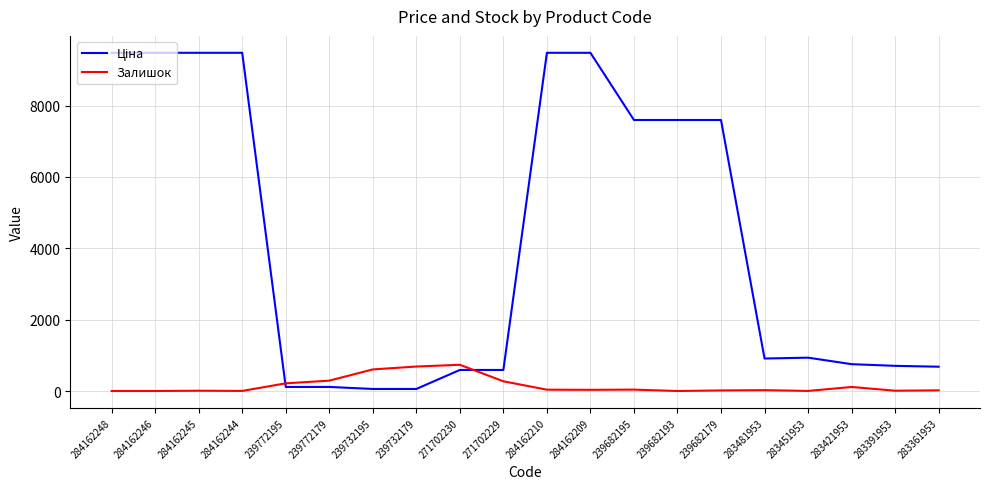

What is the difference between the maximum and minimum values in the Залишок series?

735.0